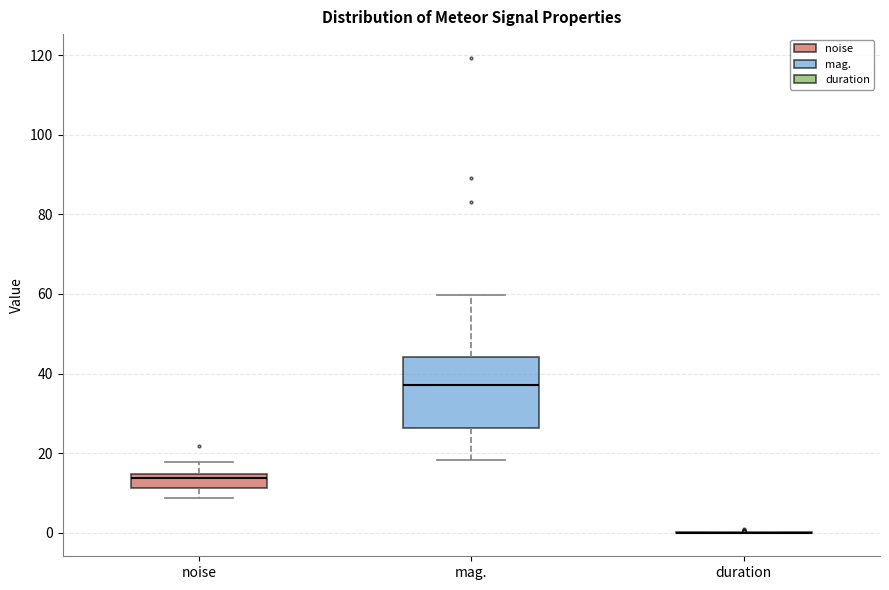

Reading left to right, transcribe this box plot: for each box, give where its median line is, the range the box spans, and where its two whiskers end, as read against the y-axis. The values are not printed on the chart, so give them approximately, as read against the axis.

noise: median 14 (just below the box's upper edge), box 12 to 14, whiskers 8 to 18
mag.: median 38, box 26 to 44, whiskers 18 to 60
duration: box collapsed to a line at 0, whiskers 0 to 0